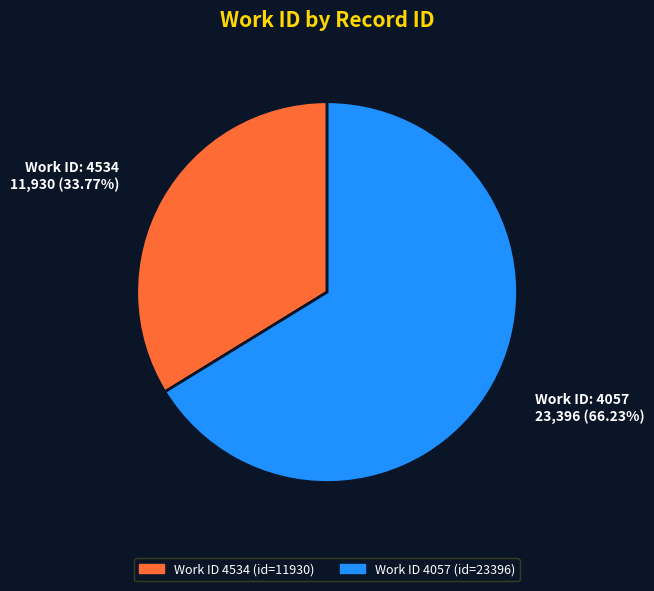

Is there a majority slice in this chart?

Yes